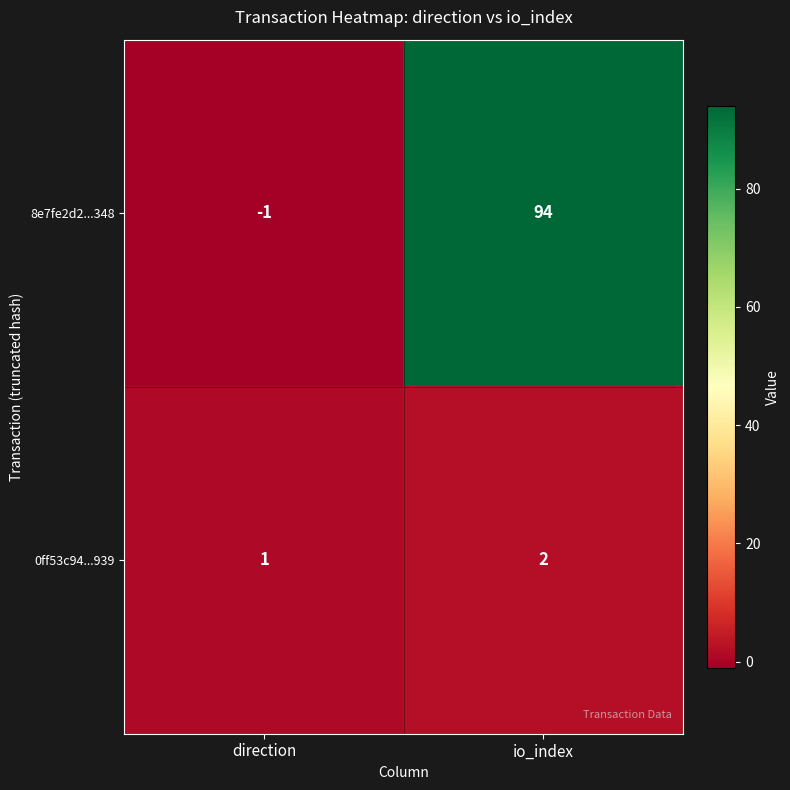

Between direction and io_index, which series saw the biggest shift?

8e7fe2d2...348